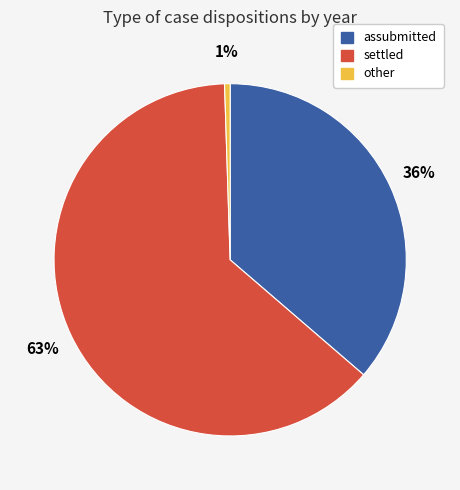

Which has a higher value, assubmitted or other?

assubmitted